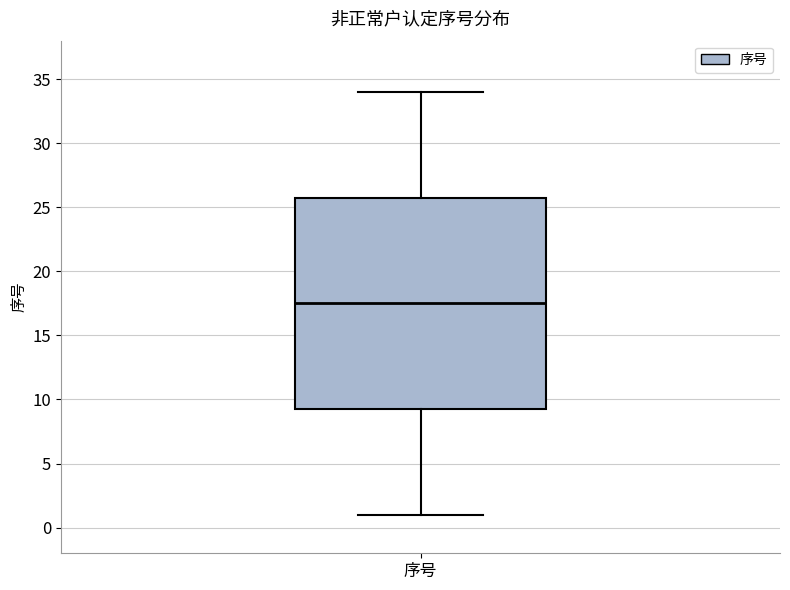

Where does the lower whisker of the box for 序号 end on the y-axis? The values are not printed on the chart, so give them approximately, as read against the axis.

1.0